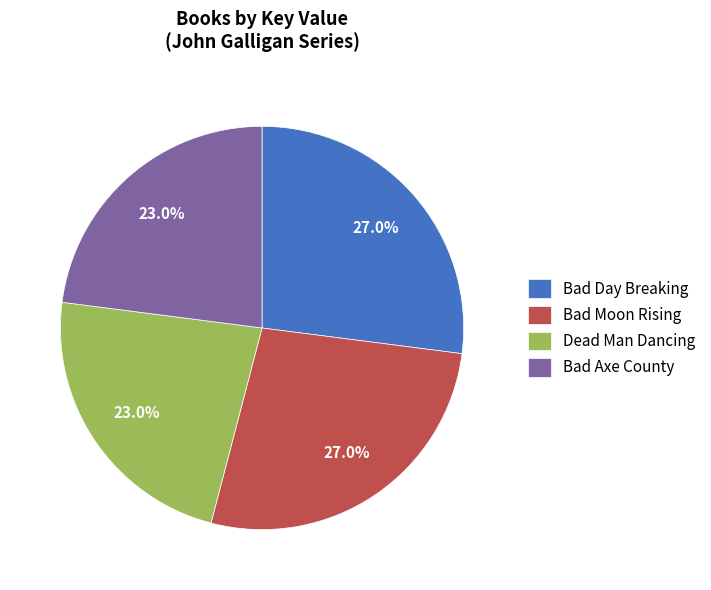

What percentage is NOT represented by Bad Day Breaking?

73.0%